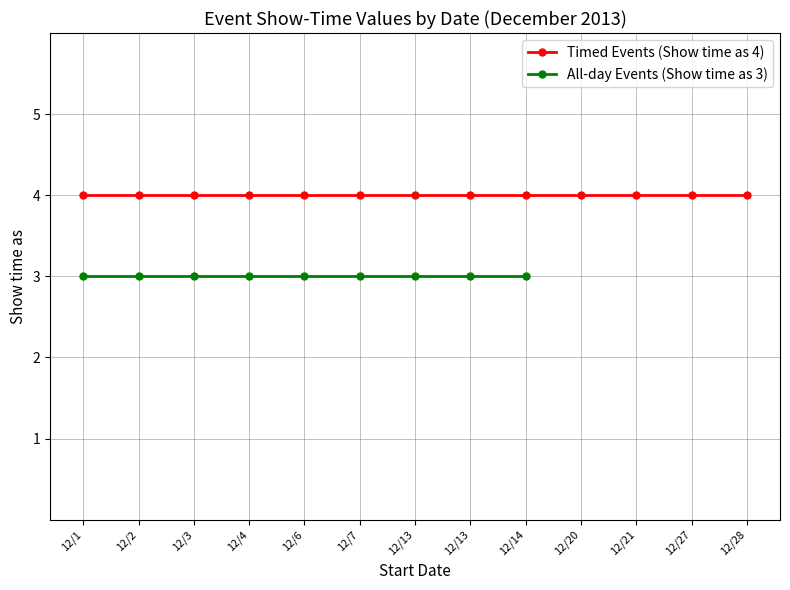

Is the value of Timed Events (Show time as 4) at 12/6 greater than the value of All-day Events (Show time as 3) at 12/21?

Yes